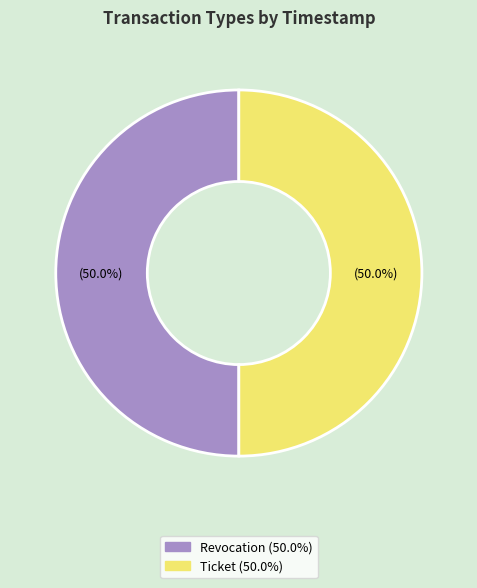

The Ticket slice represents 50% of the pie. True or false?

True